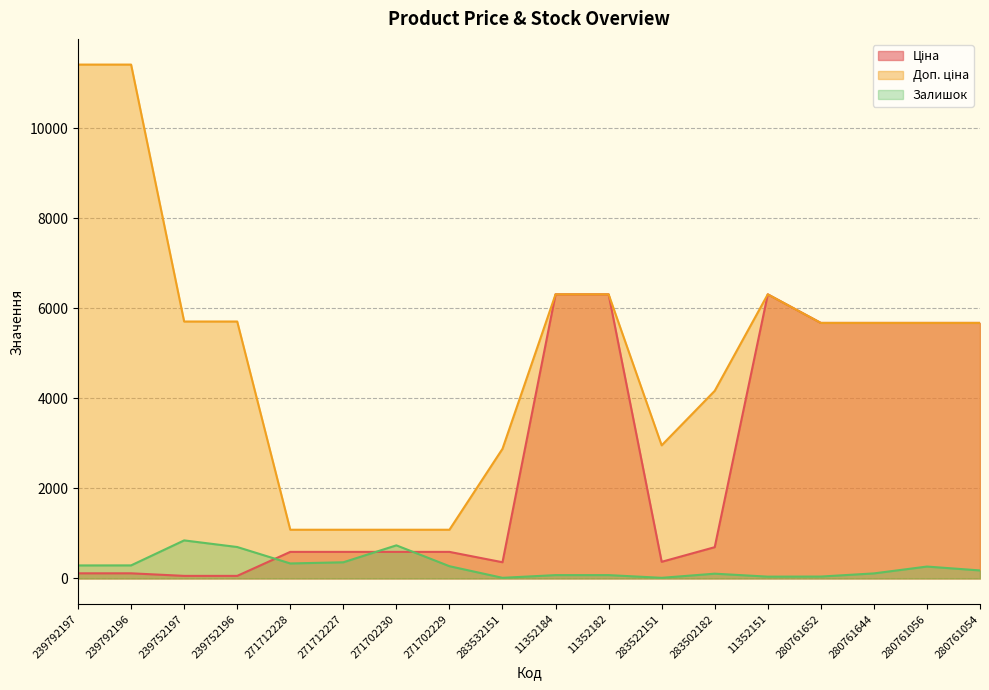

How many values in the Доп. ціна series are below 5673?

7